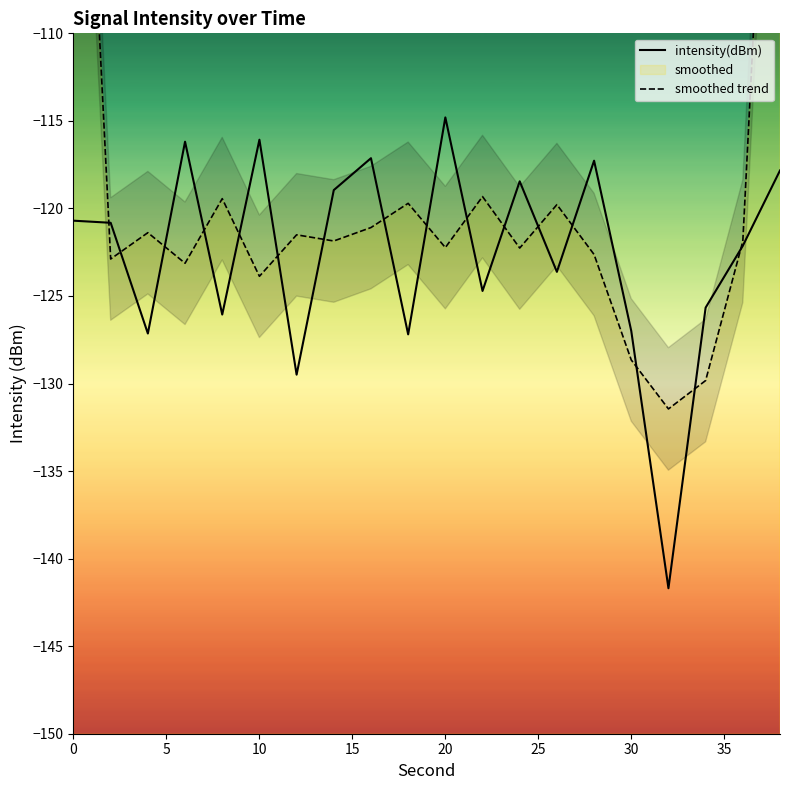

How many intersections are there between intensity(dBm) and smoothed trend?

16